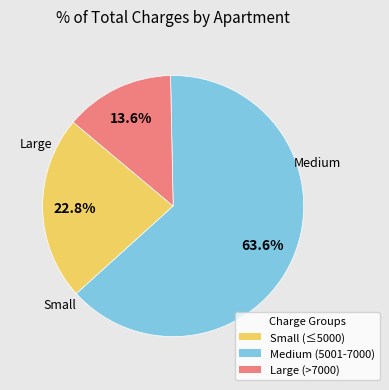

Is there any slice that represents more than half of the pie?

Yes